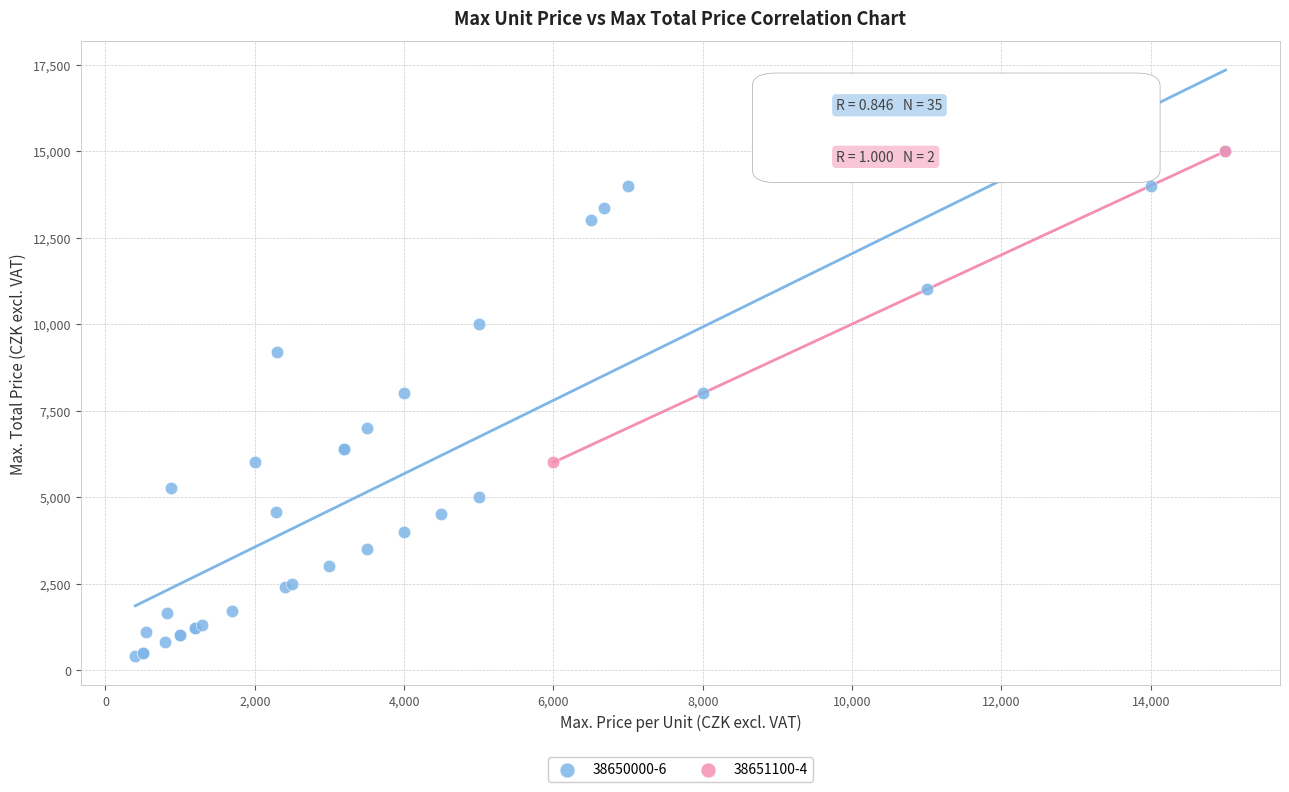

What are all the series names shown in the legend?

38650000-6, 38651100-4